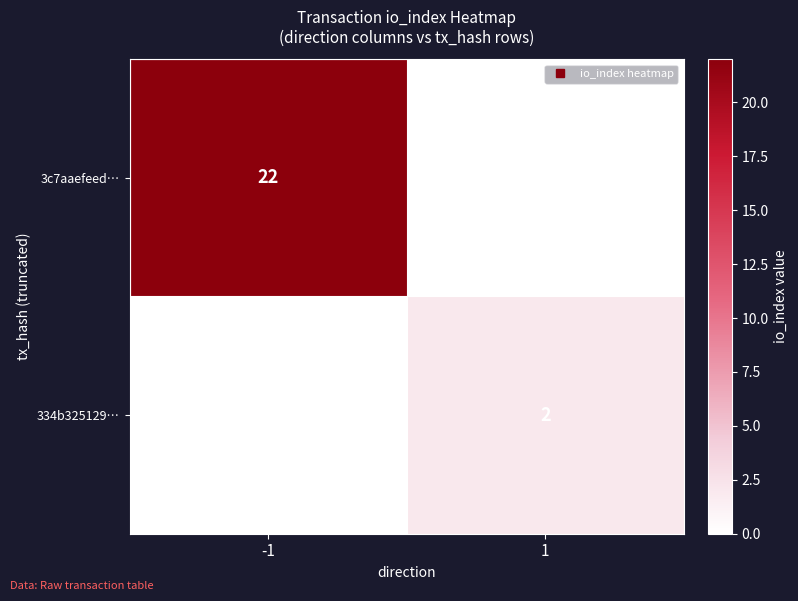

Is it true that 3c7aaefeed… equals 0 at 1?

True